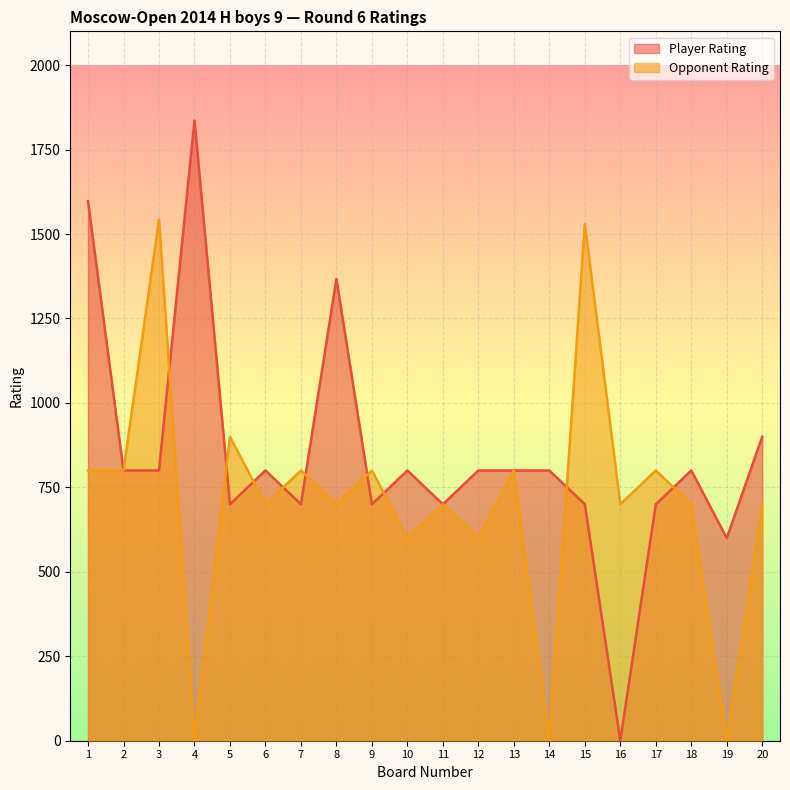

What value does the Player Rating series have at 14, to the nearest 10?

800